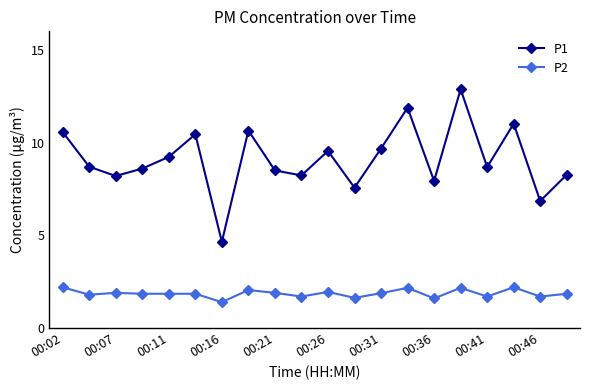

What is the maximum value shown in the chart?

12.9